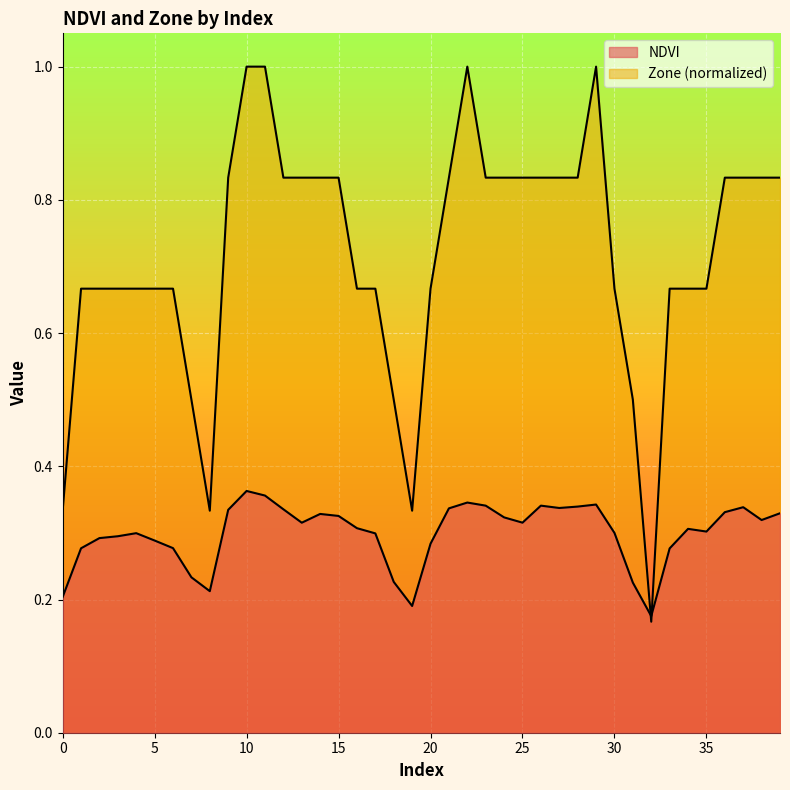

Between 3 and 33, which series saw the biggest shift?

NDVI